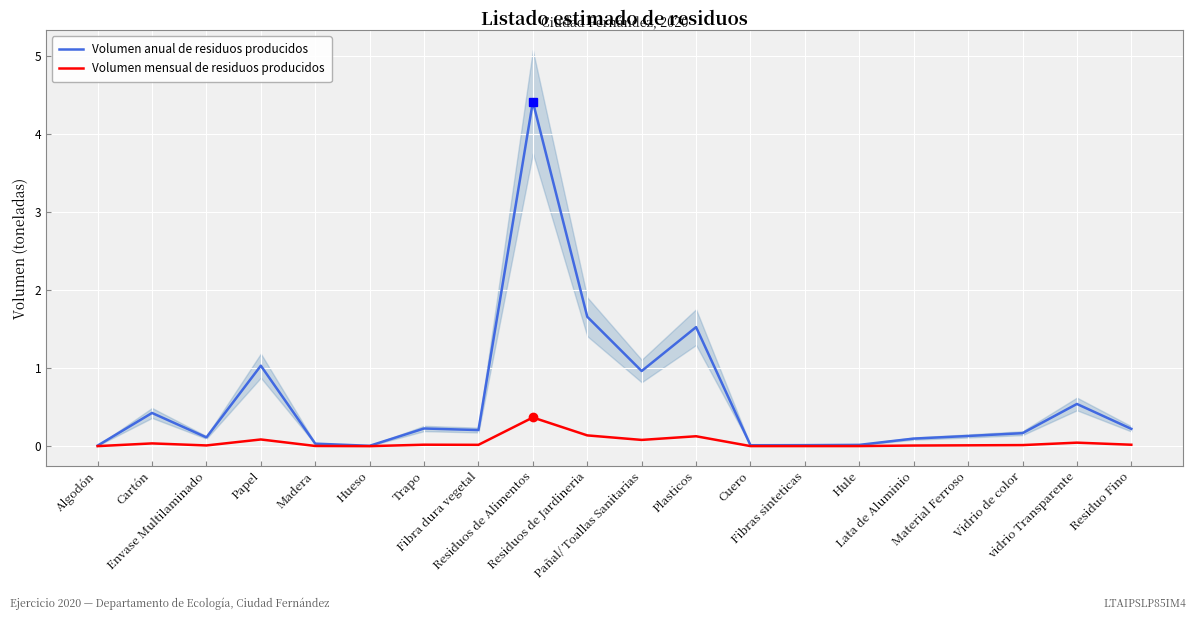

How many data points does each series have?

20